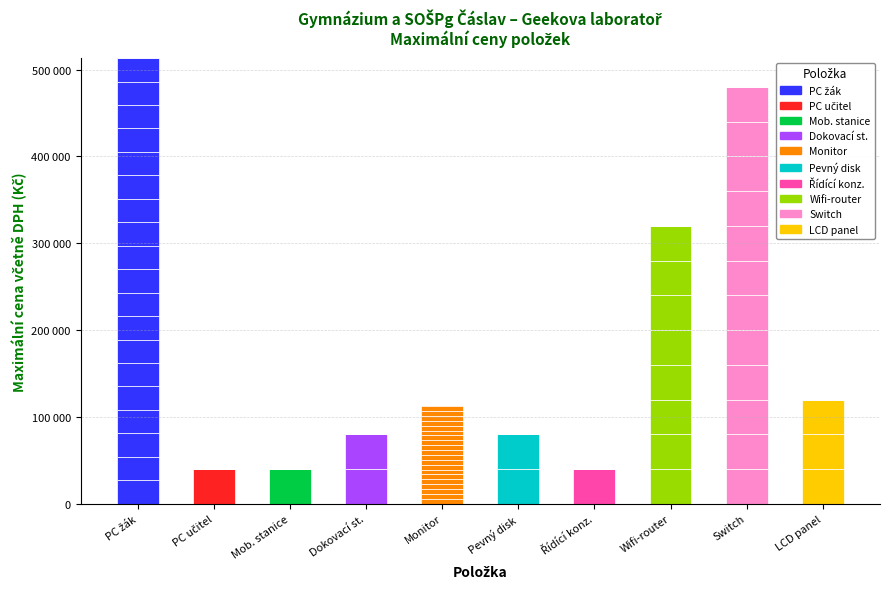

What is the value of the 2nd bar from the left?

39999